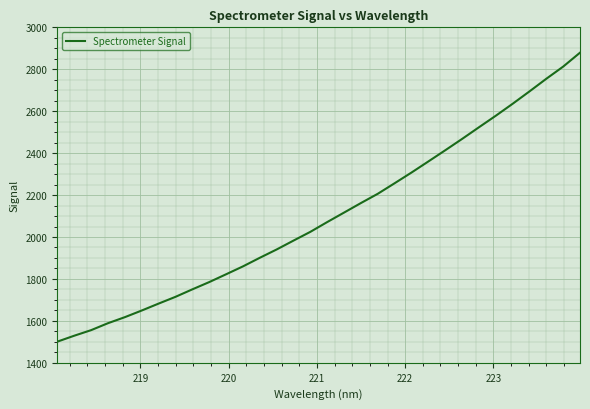

What is the smallest value displayed?

1500.8